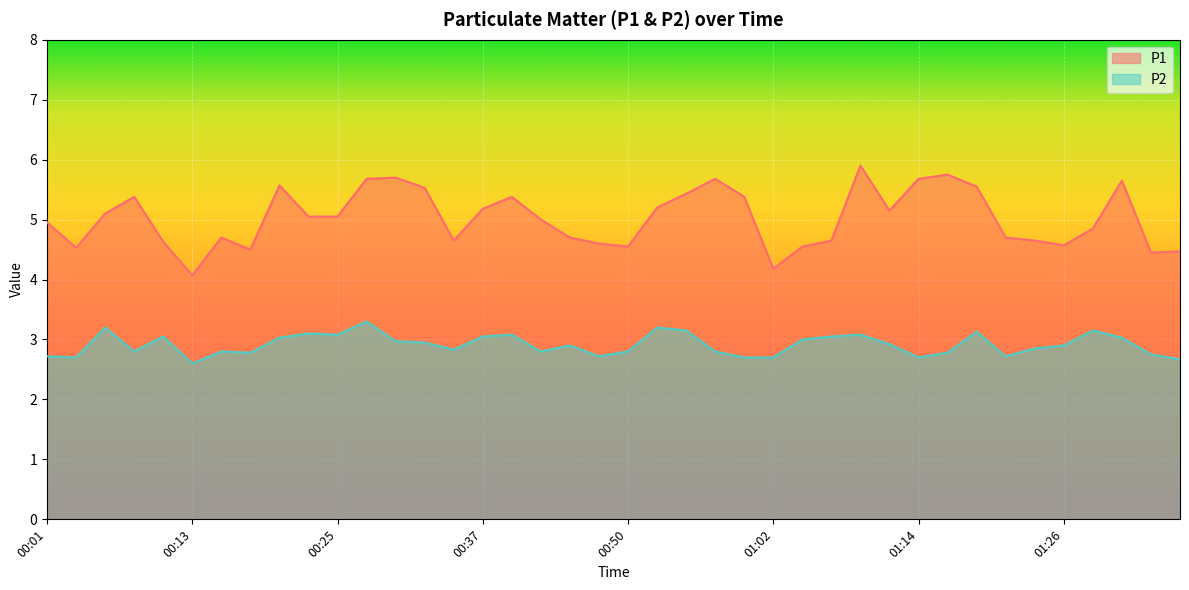

At 01:16, list the series in order from largest to smallest.

P1, P2